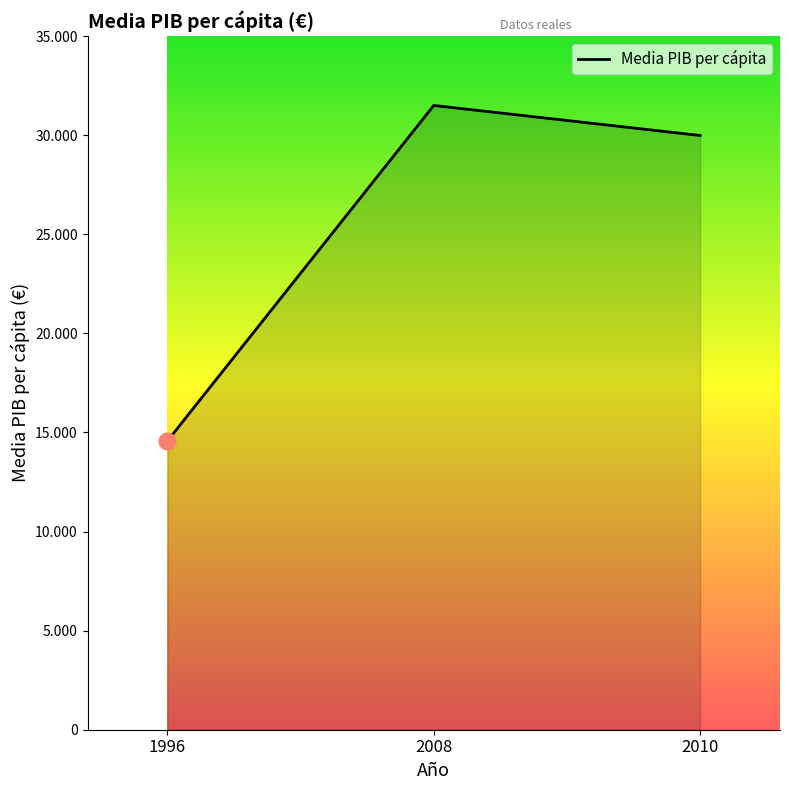

What is the difference between the values at 1996 and 2010?

15409.9